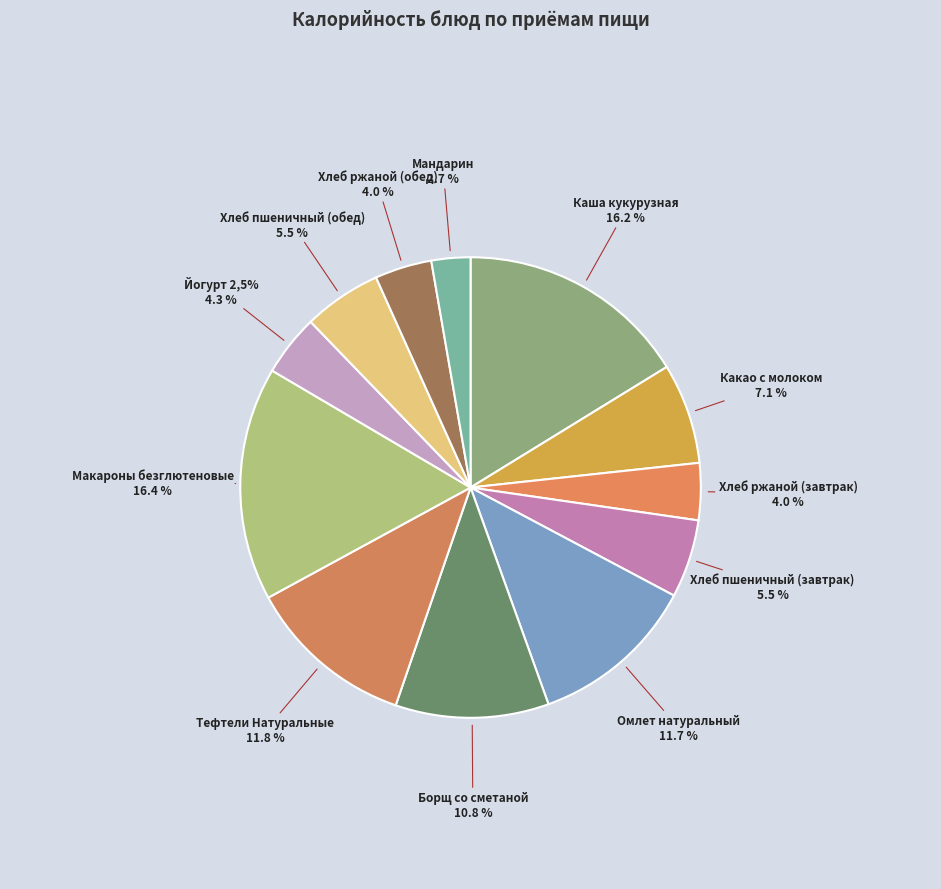

To the nearest percent, what percentage of the pie is Йогурт 2,5%?

4%